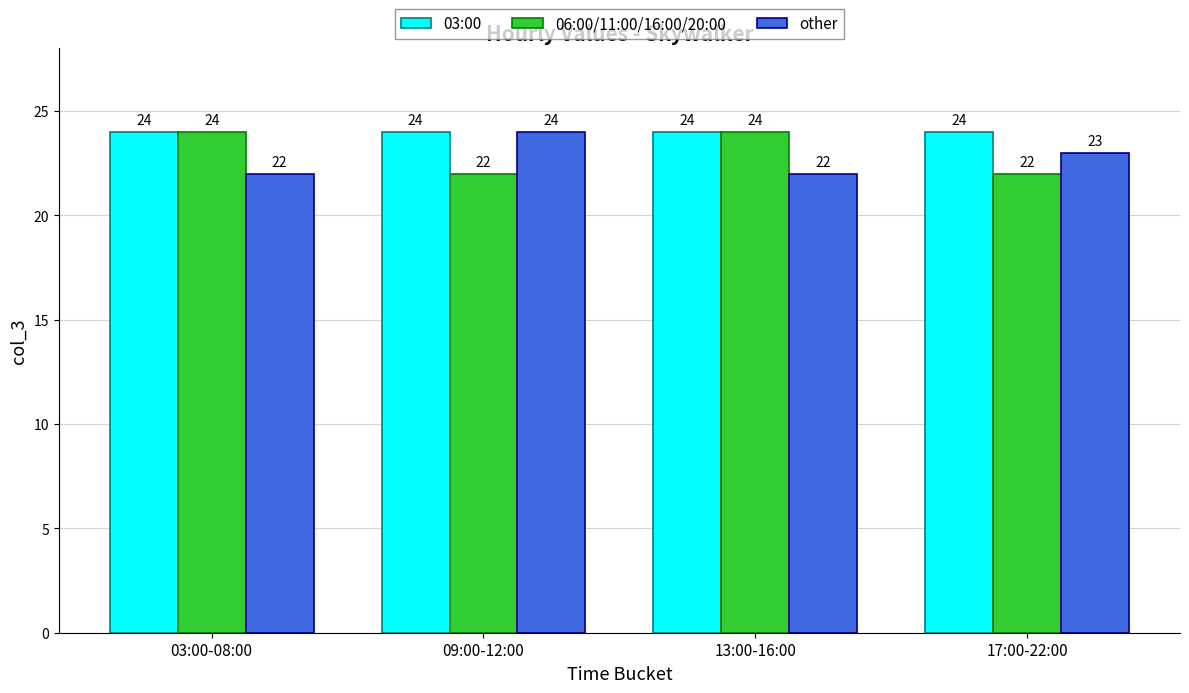

What are all the series names shown in the legend?

03:00, 06:00/11:00/16:00/20:00, other